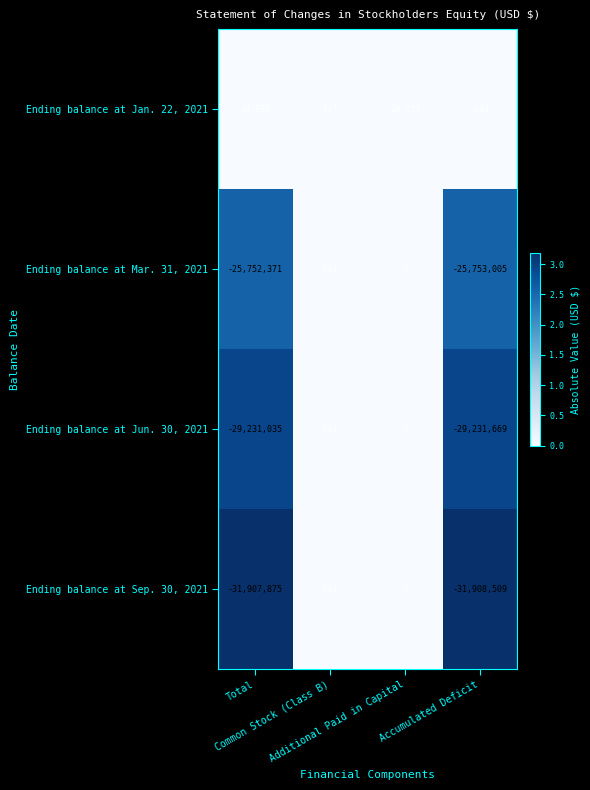

What is the difference between the maximum and second lowest values in the Ending balance at Jun. 30, 2021 series?

29231669